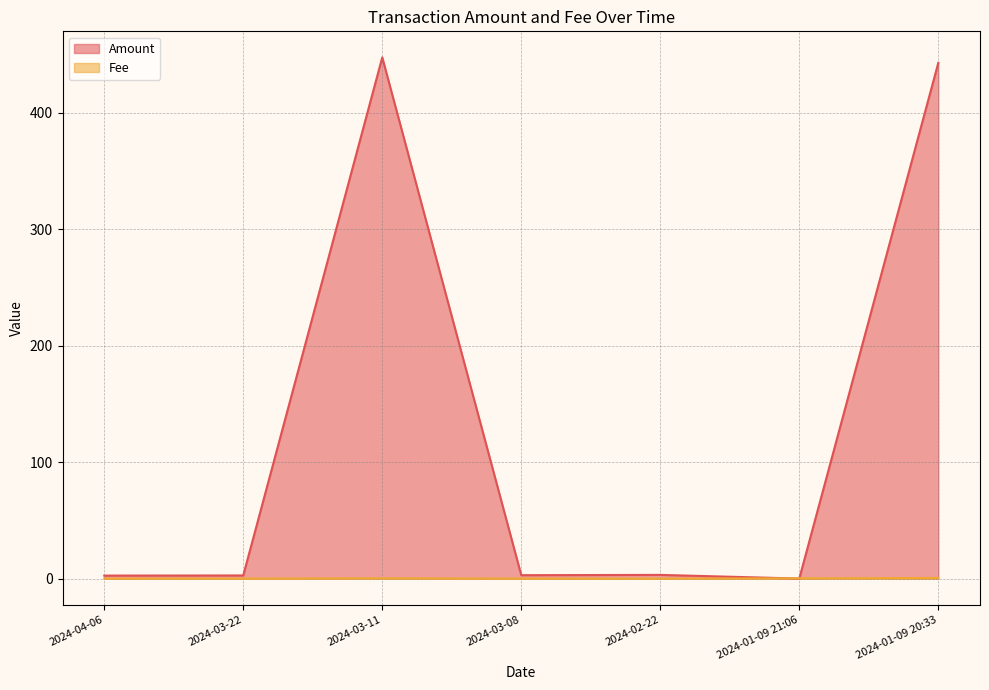

Does the chart display data point markers on the line(s)?

No